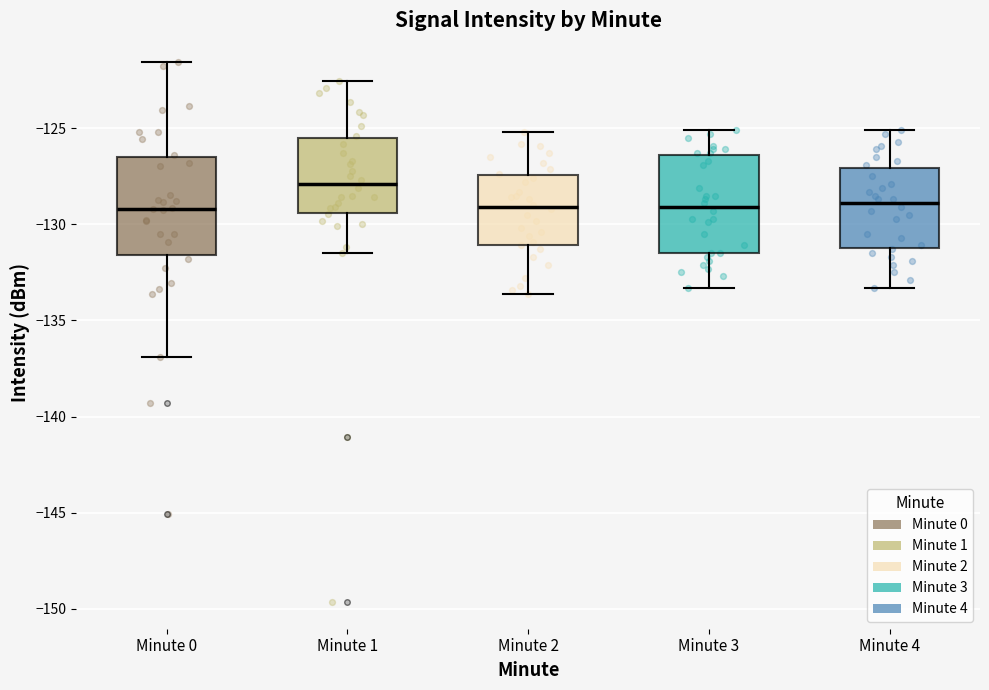

Reading left to right, transcribe this box plot: for each box, give where its median line is, the range the box spans, and where its two whiskers end, as read against the y-axis. The values are not printed on the chart, so give them approximately, as read against the axis.

Minute 0: median -129.0, box -131.5 to -126.5, whiskers -137.0 to -121.5
Minute 1: median -128.0, box -129.5 to -125.5, whiskers -131.5 to -122.5
Minute 2: median -129.0, box -131.0 to -127.5, whiskers -133.5 to -125.0
Minute 3: median -129.0, box -131.5 to -126.5, whiskers -133.5 to -125.0
Minute 4: median -129.0, box -131.0 to -127.0, whiskers -133.5 to -125.0